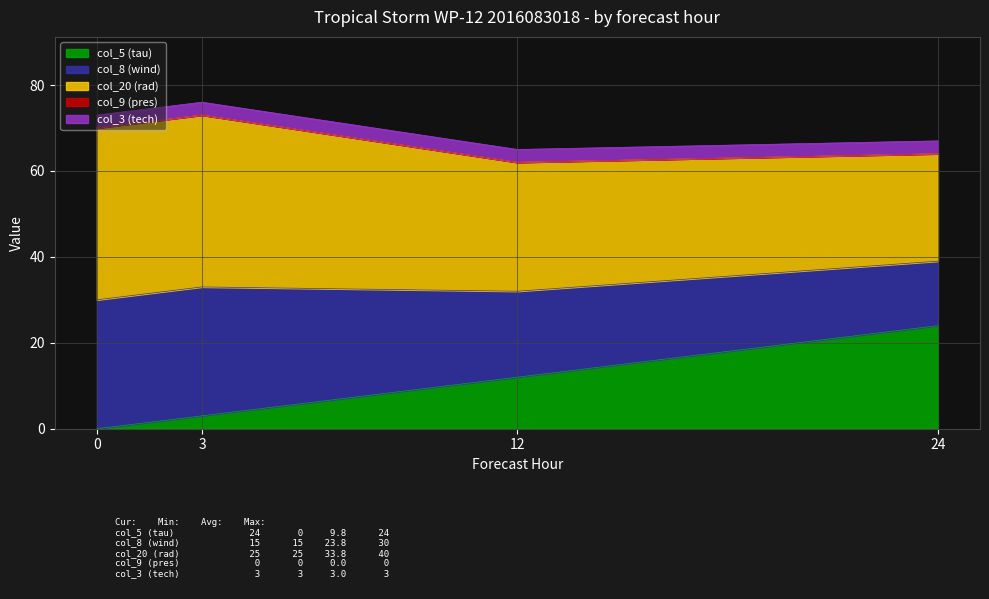

At 0, list the series in order from smallest to largest.

col_5 (tau), col_9 (pres), col_3 (tech), col_8 (wind), col_20 (rad)